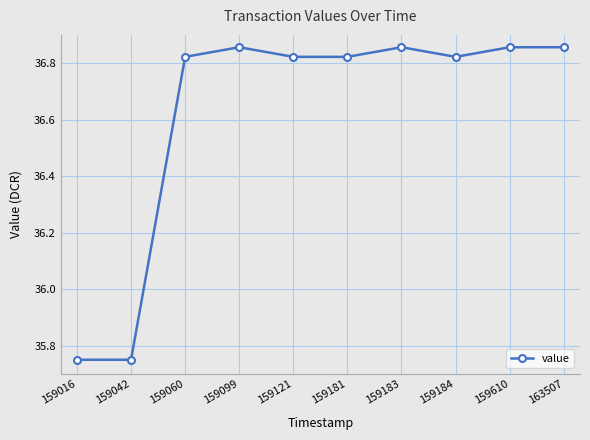

True or false: the data shows 65.4 at 163507.

False